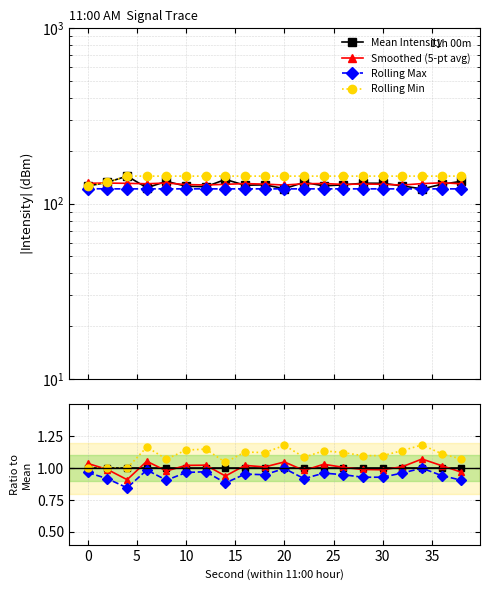

True or false: Rolling Max has more than 1 interior local peaks.

True